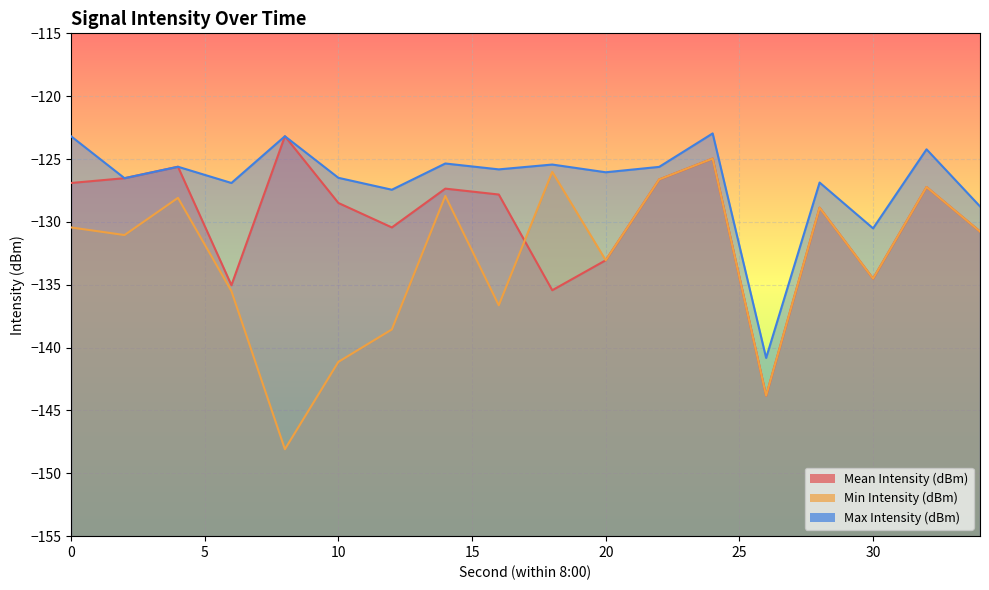

True or false: Mean Intensity (dBm) has a value of -192.3 at 6.

False